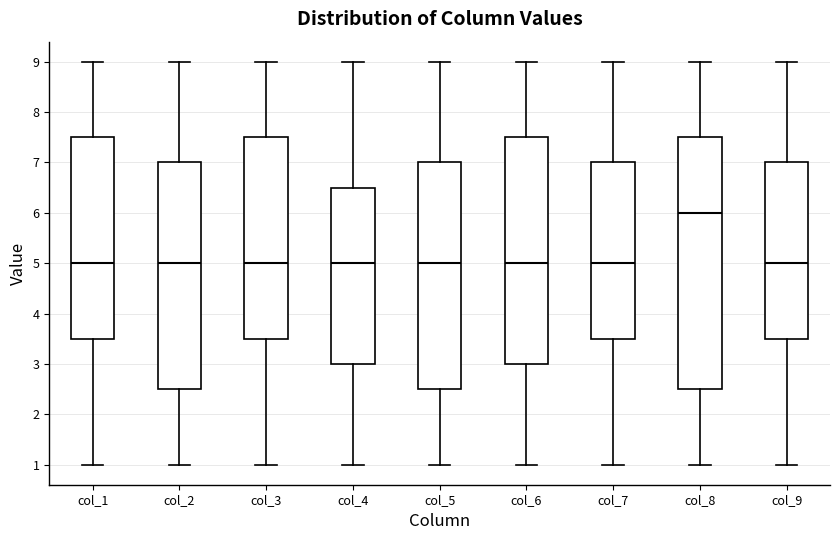

Which box has the highest median line?

col_8